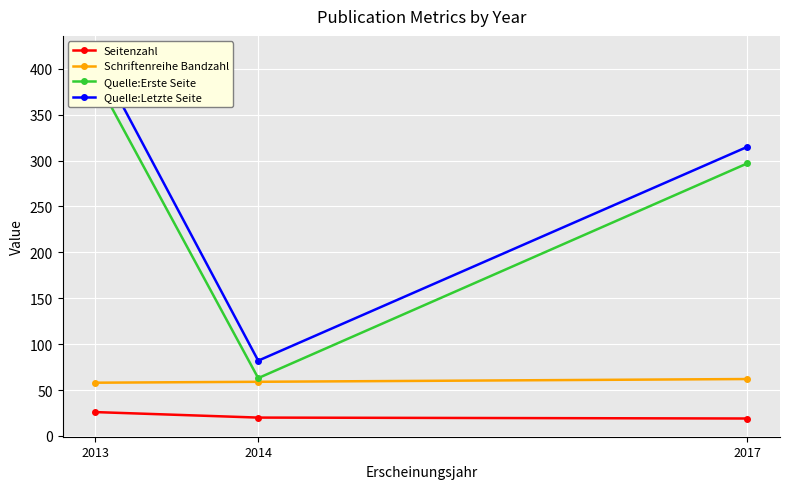

Read the Schriftenreihe Bandzahl value at 2017.

62